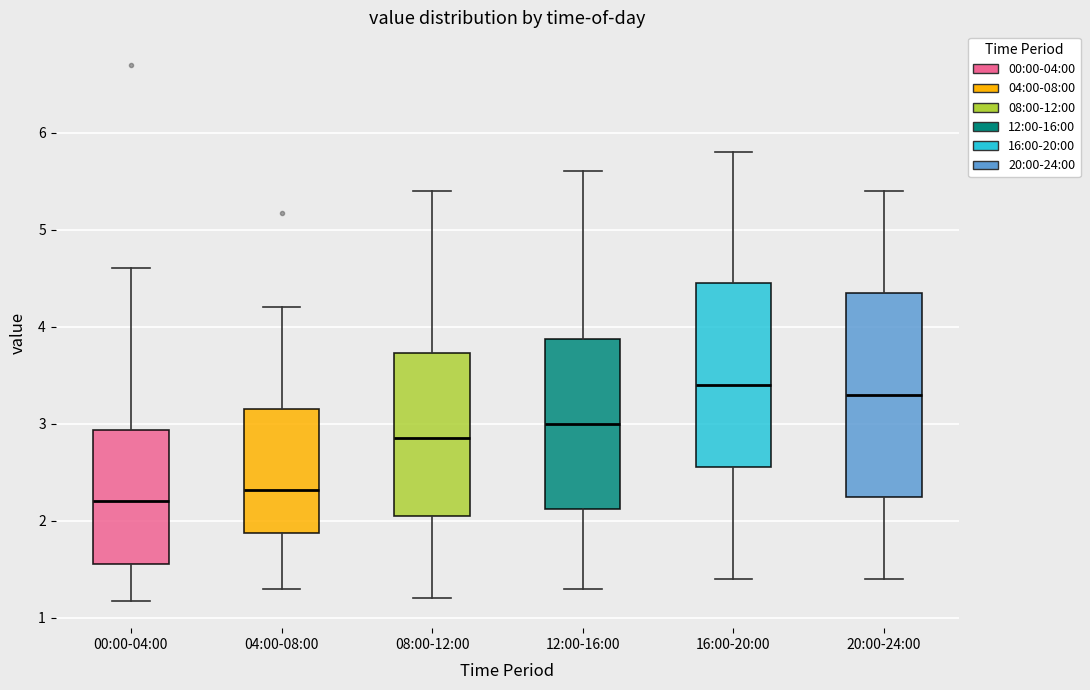

Where is the lower edge of the box for 04:00-08:00 on the y-axis? The values are not printed on the chart, so give them approximately, as read against the axis.

1.9